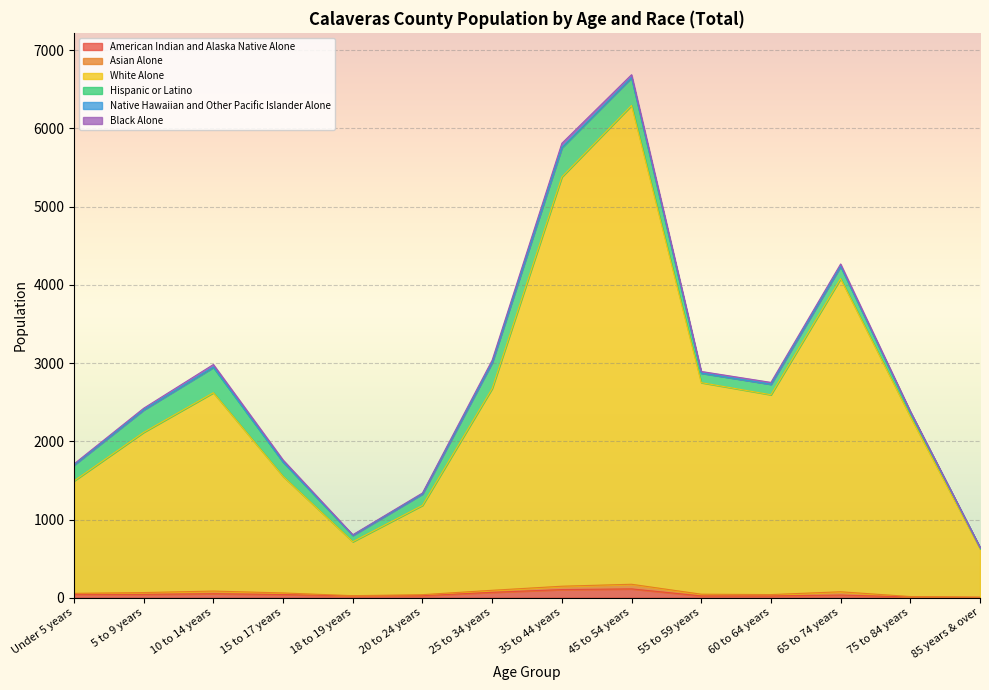

Is the value of American Indian and Alaska Native Alone at 75 to 84 years greater than the value of Native Hawaiian and Other Pacific Islander Alone at 75 to 84 years?

Yes